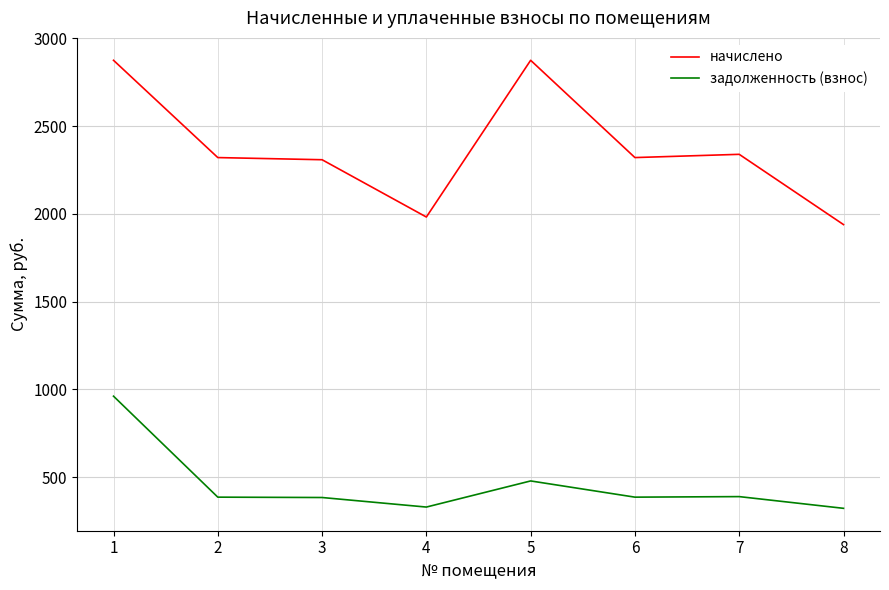

True or false: задолженность (взнос) has a value of 961.9 at 1.

True